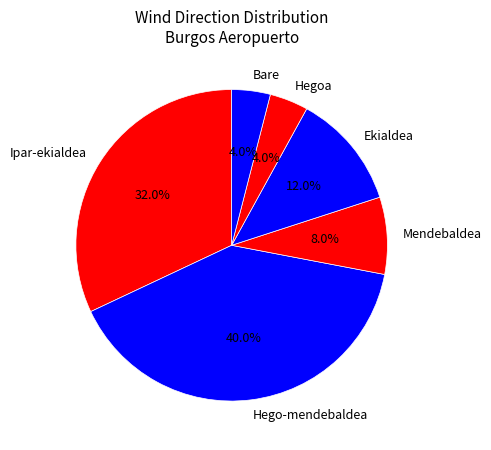

To the nearest percent, what is the combined percentage of Mendebaldea and Hego-mendebaldea?

48%